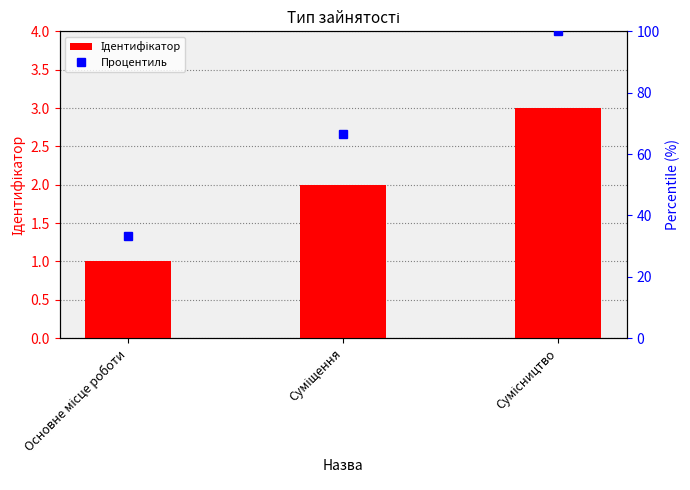

Which series has the largest range (max minus min)?

Процентиль